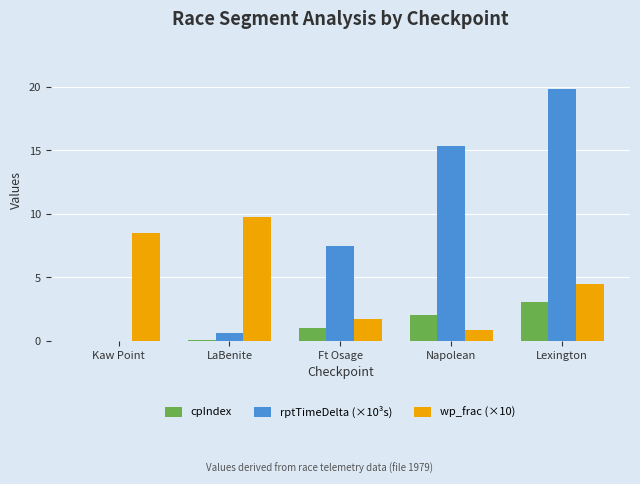

Which series has the widest spread of values?

rptTimeDelta (×10³s)